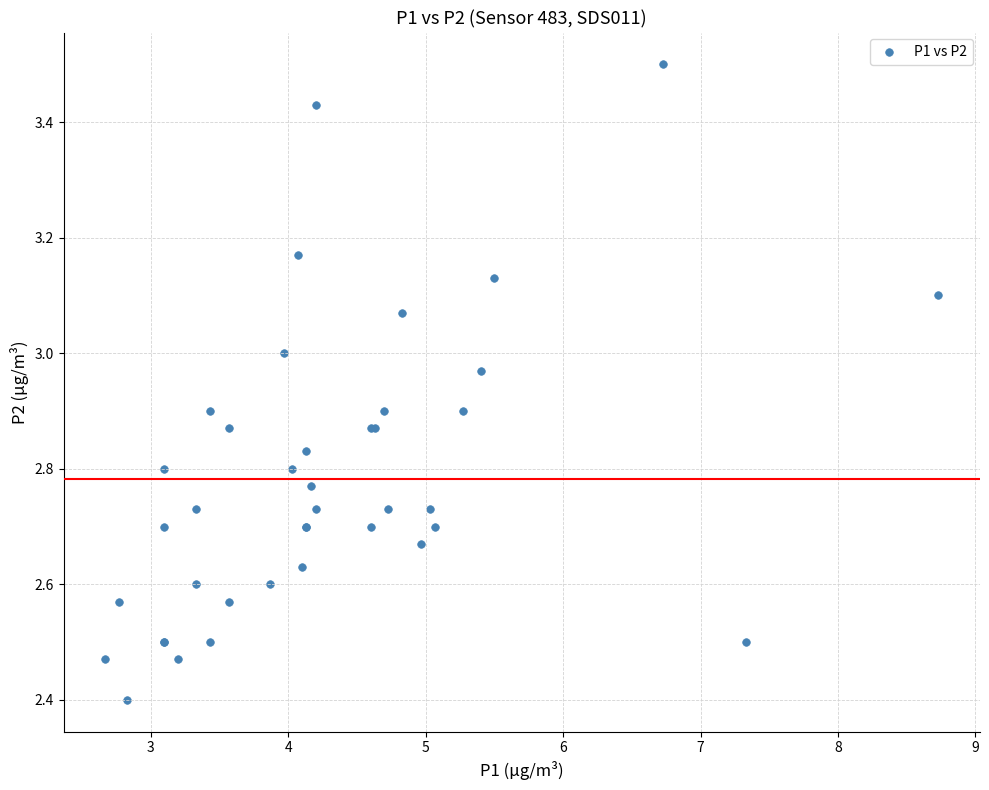

What Y value in the scatter plot is closest to 2?

2.4